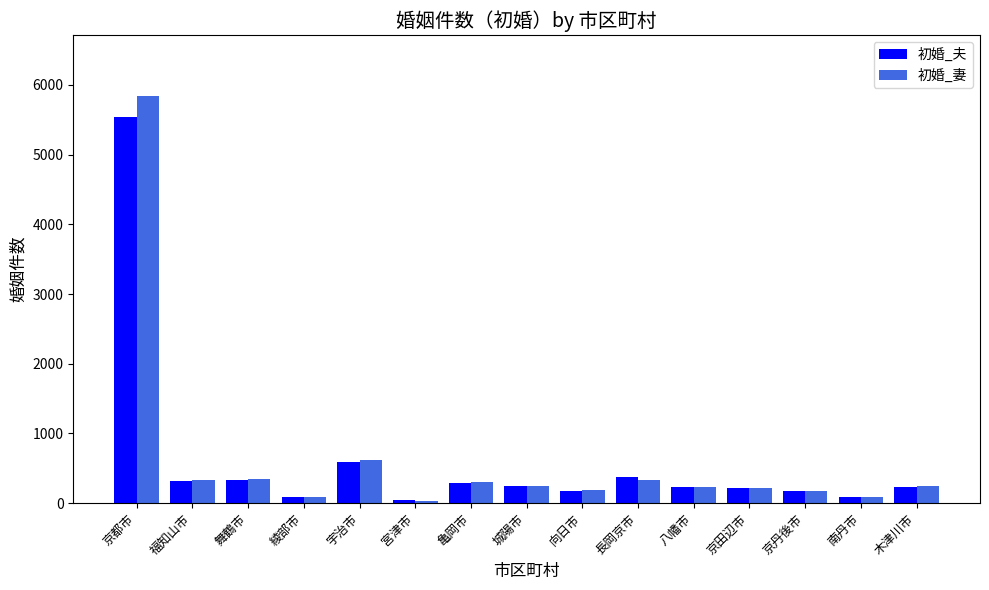

What are all the series names shown in the legend?

初婚_夫, 初婚_妻